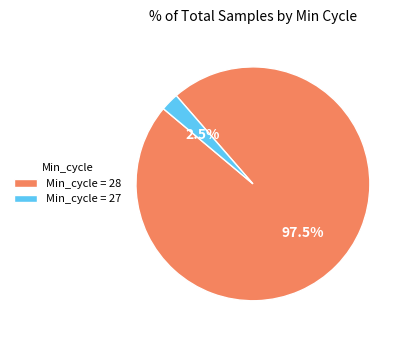

What portion of the pie excludes Min_cycle = 28?

2.5%